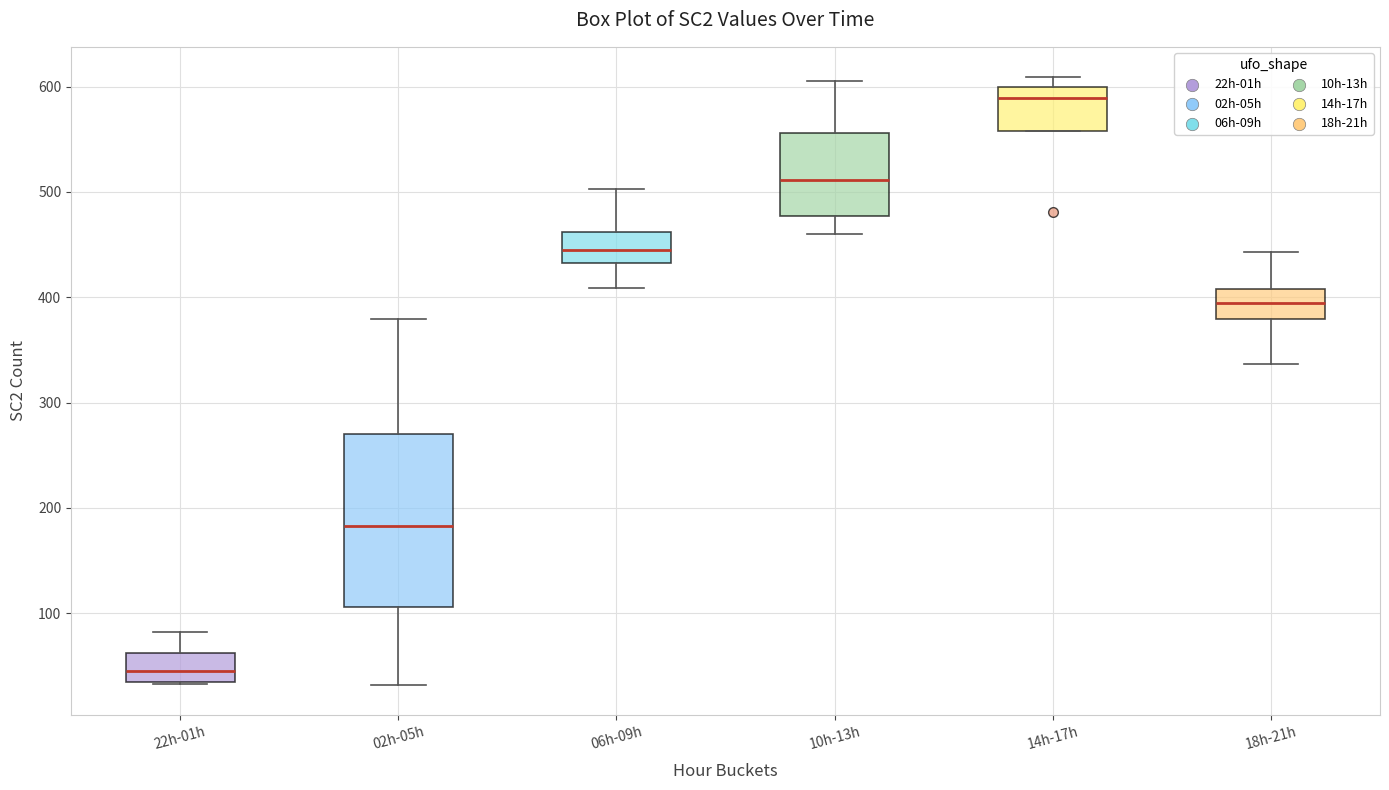

Where is the upper edge of the box for 02h-05h on the y-axis? The values are not printed on the chart, so give them approximately, as read against the axis.

270